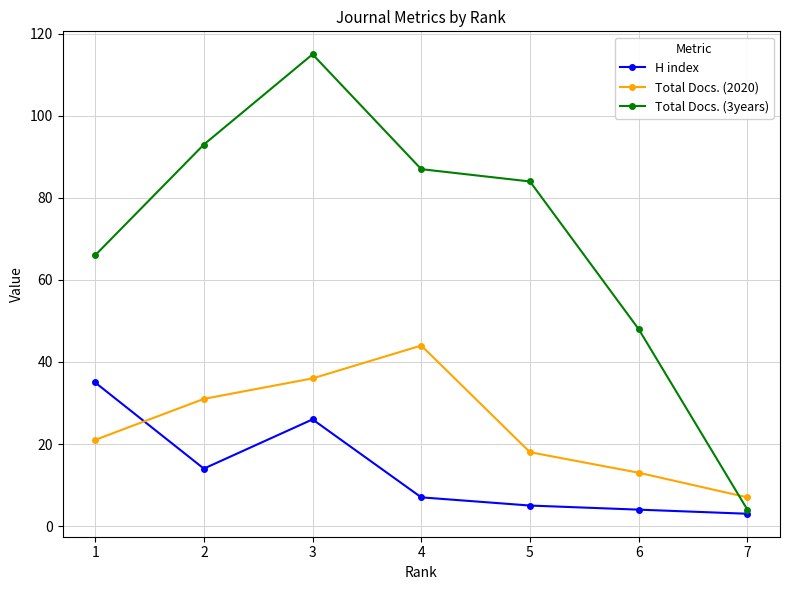

The value of H index at 4 is 7. True or false?

True